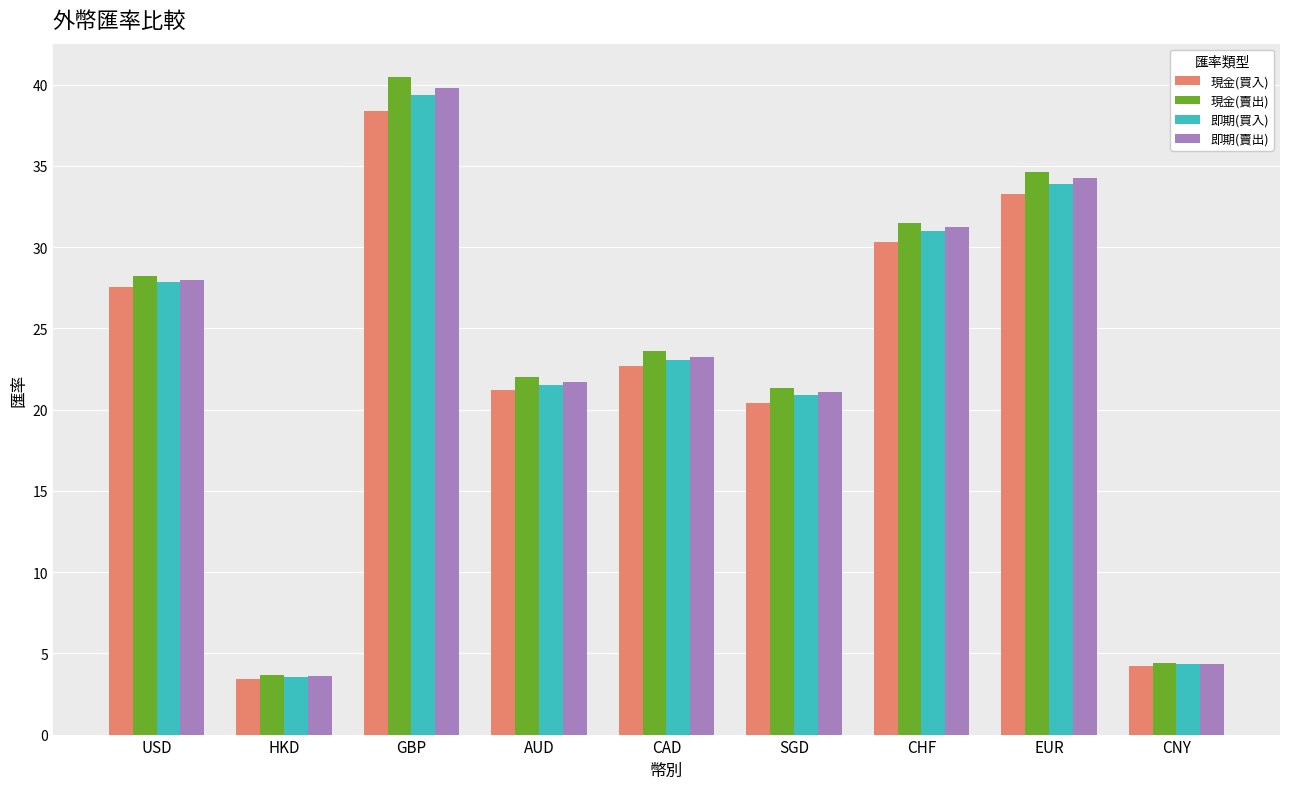

What position from the right is EUR?

2